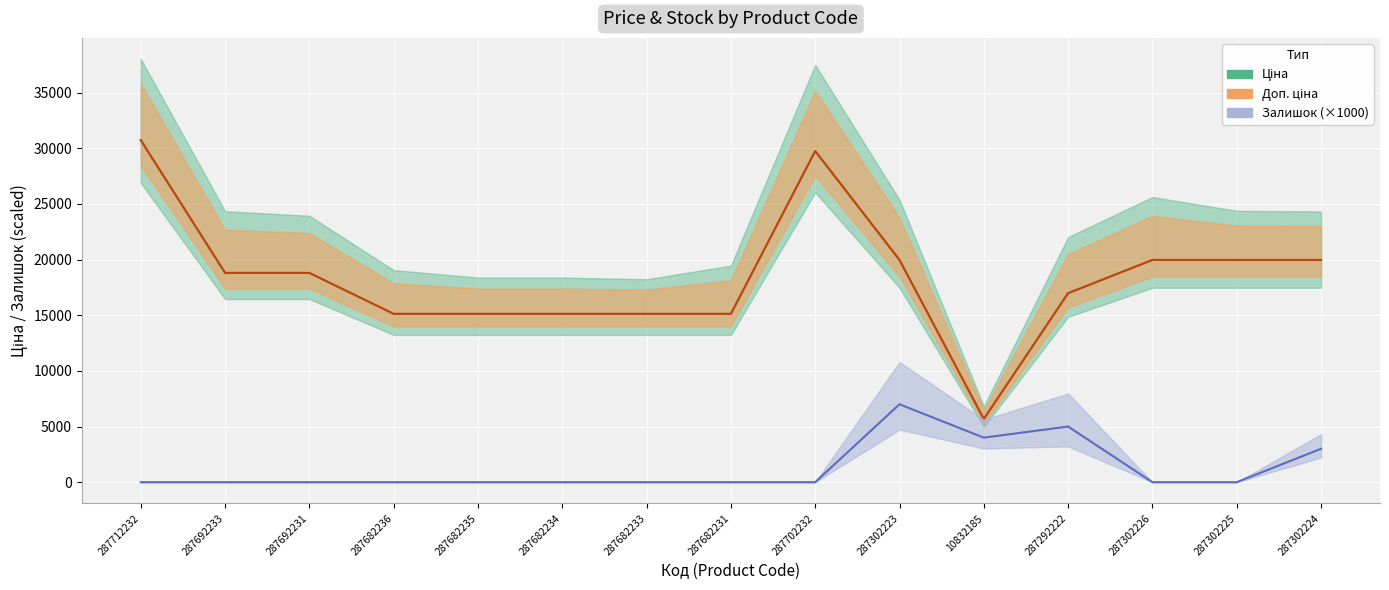

What is the label of the 14th point from the right?

287692233